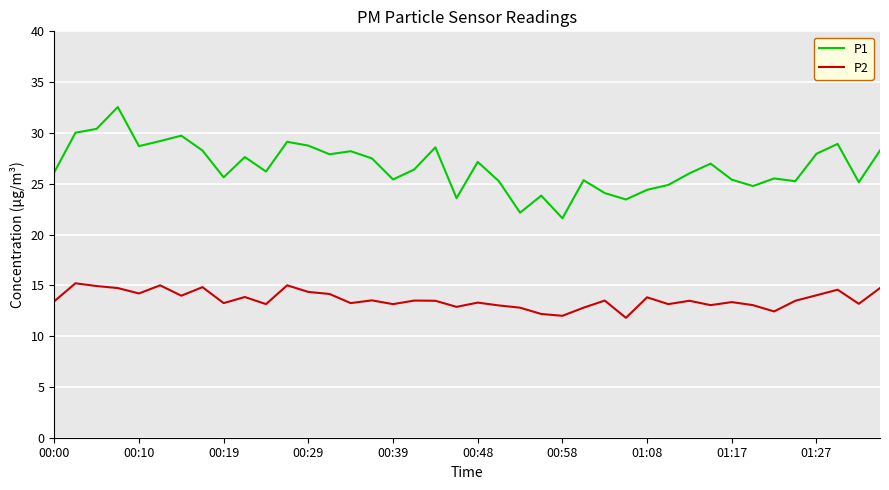

Which series has the widest spread of values?

P1